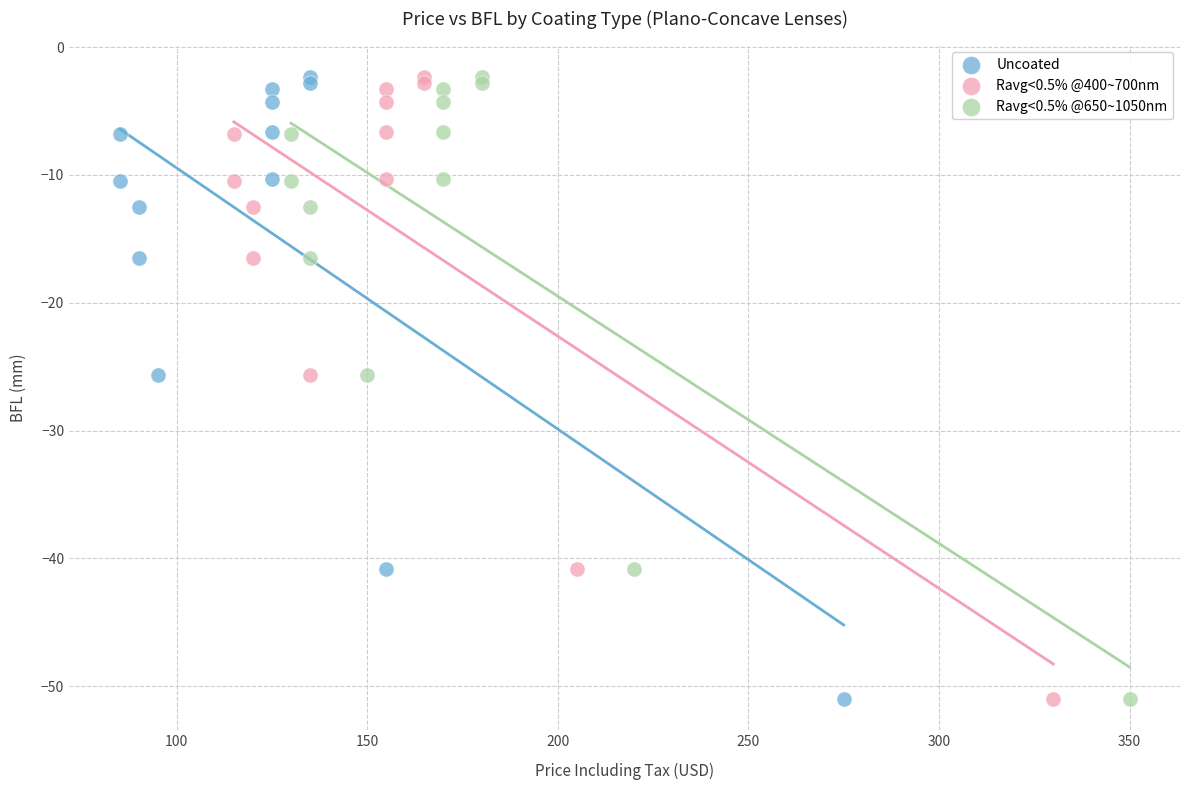

What are all the series names shown in the legend?

Uncoated, Ravg<0.5% @400~700nm, Ravg<0.5% @650~1050nm